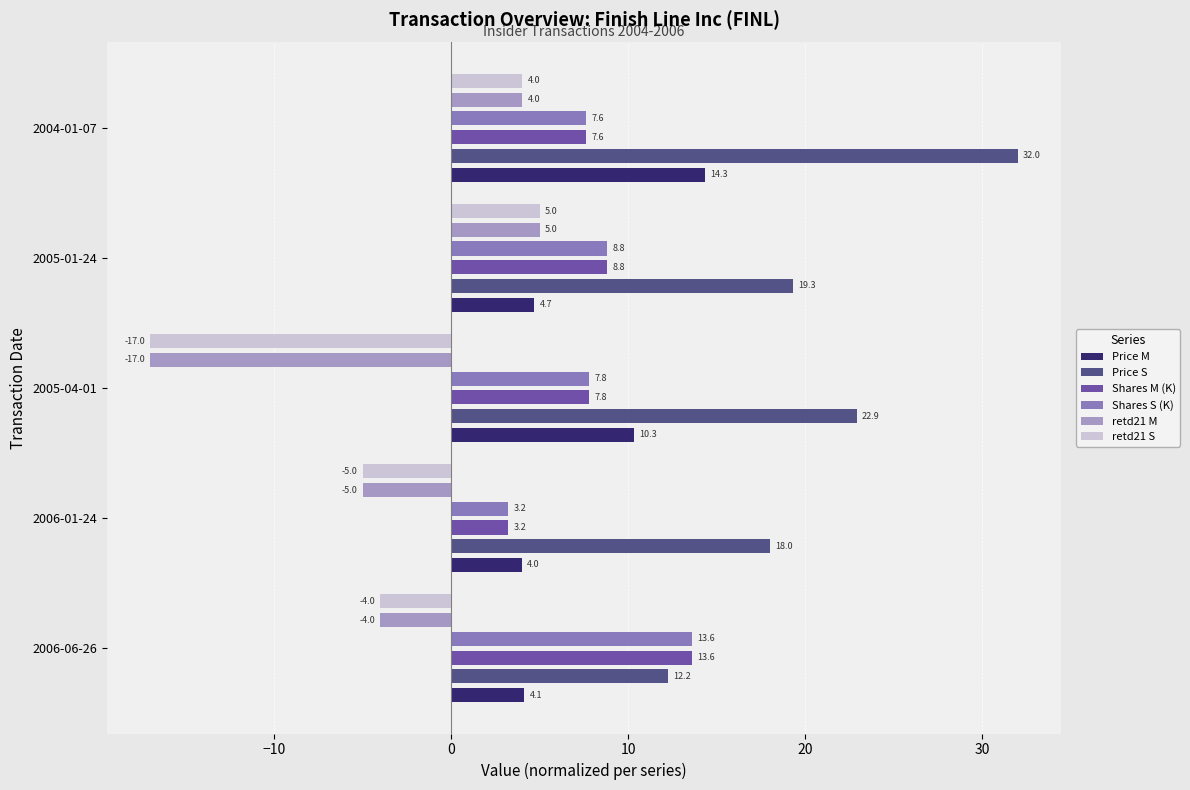

How many data points in Price M are less than 4?

1